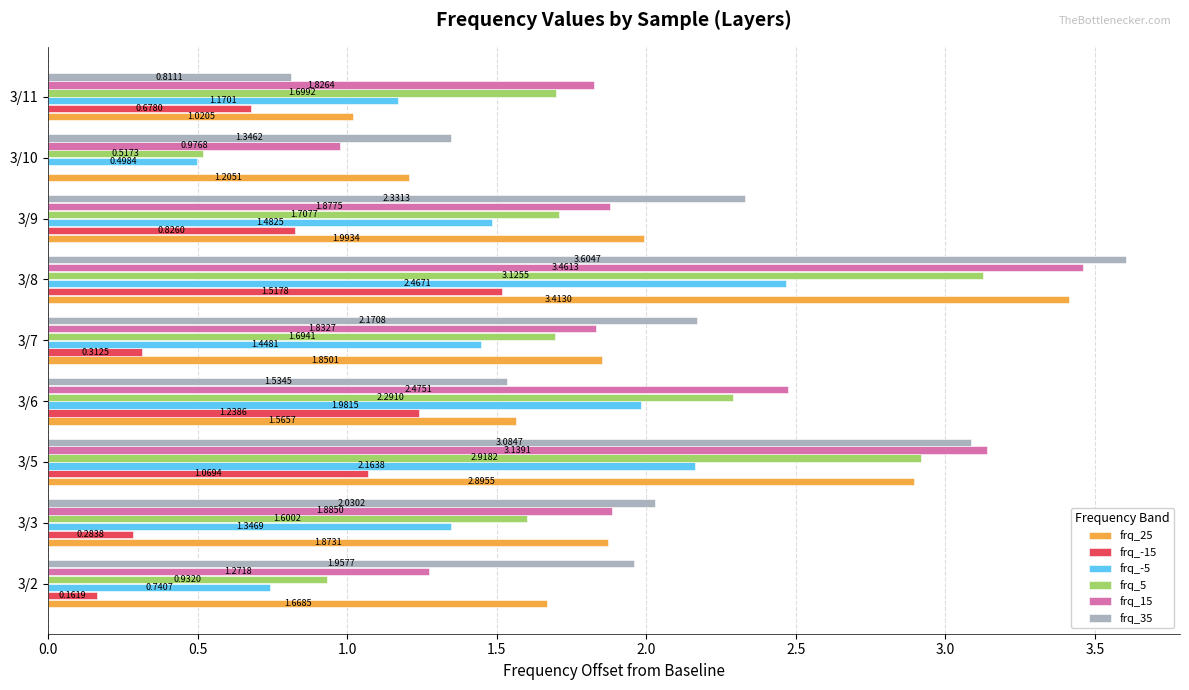

Which series changed the most between 3/8 and 3/11?

frq_35